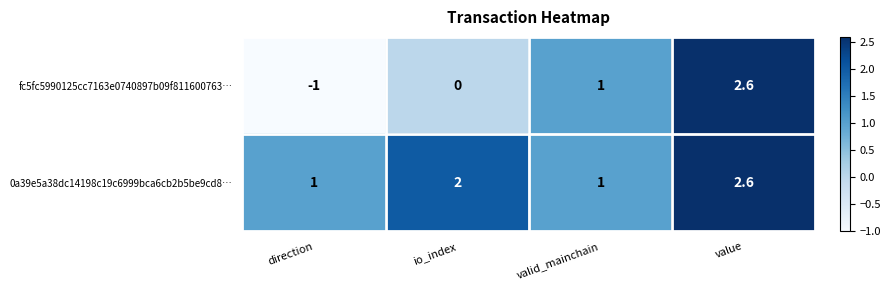

Reading left to right, transcribe all the data shown in this chart.

fc5fc5990125cc7163e0740897b09f811600763…: direction=-1.0	io_index=0.0	valid_mainchain=1.0	value=2.6
0a39e5a38dc14198c19c6999bca6cb2b5be9cd8…: direction=1.0	io_index=2.0	valid_mainchain=1.0	value=2.6